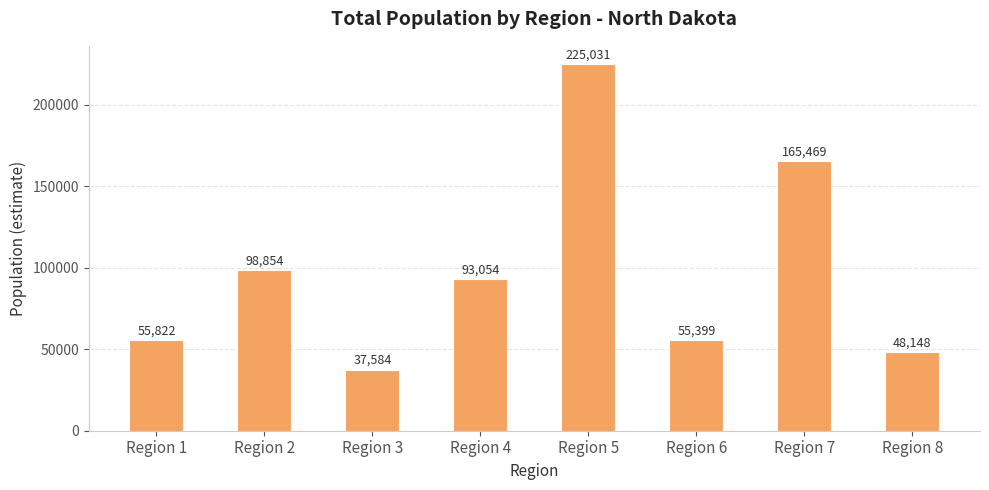

What is the minimum value shown in the chart?

37584